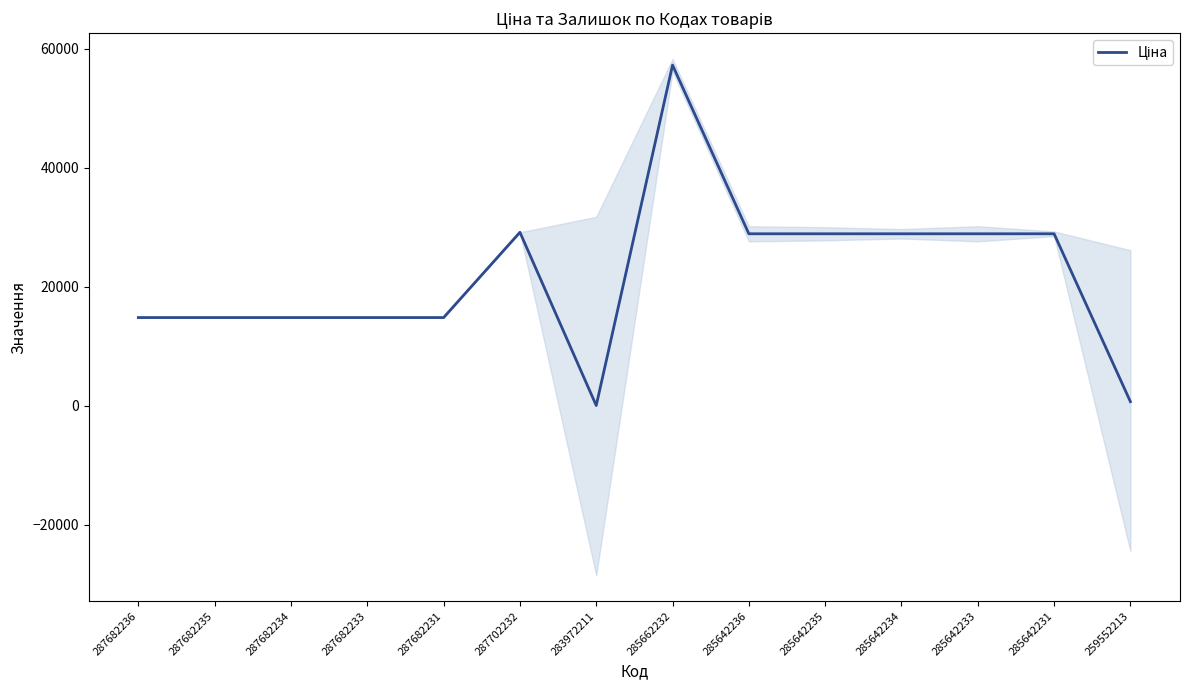

Reading left to right, what are all the values shown in this chart?

287682236=14817.6	287682235=14817.6	287682234=14817.6	287682233=14817.6	287682231=14817.6	287702232=29152.3	283972211=32.0	285662232=57258.0	285642236=28901.7	285642235=28901.7	285642234=28901.7	285642233=28901.7	285642231=28901.7	259552213=679.8